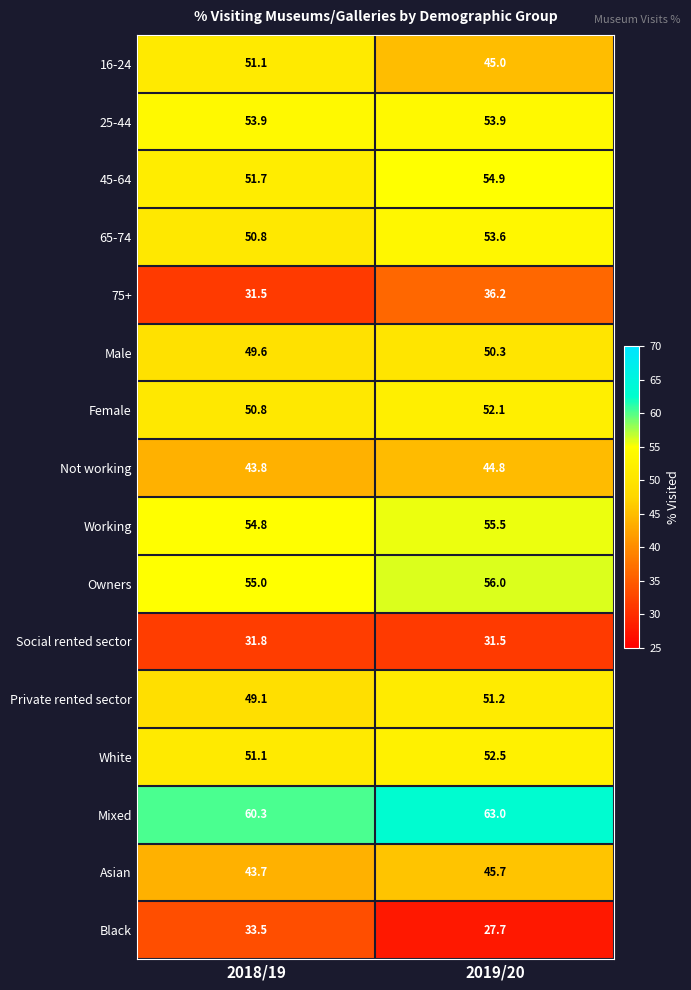

What is the difference between the maximum and minimum values in the Not working series?

1.0